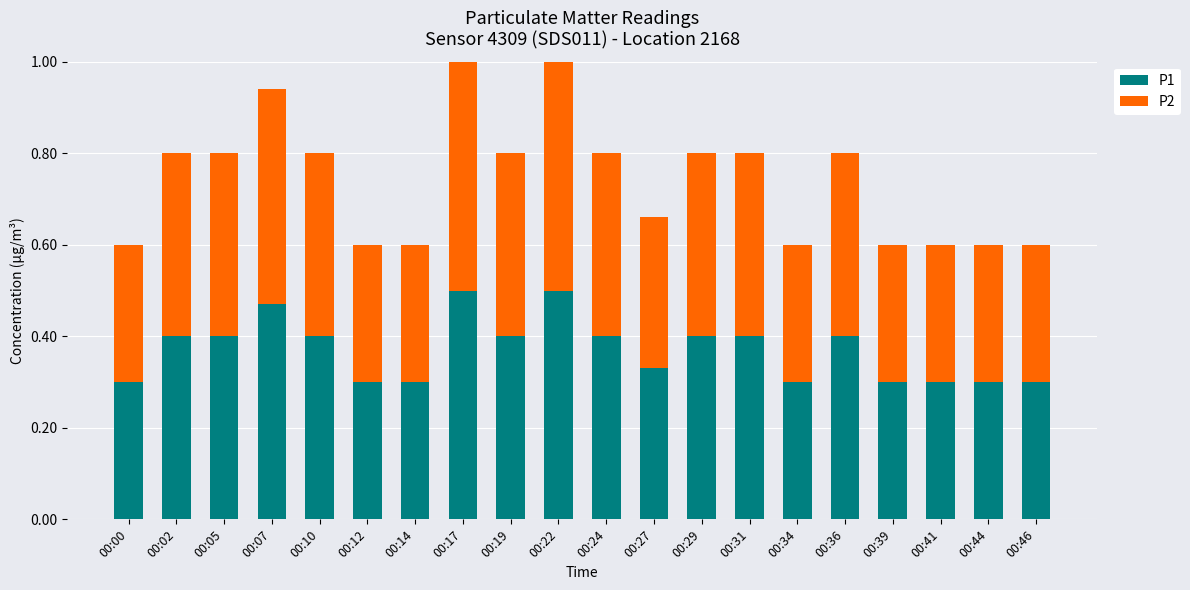

What is the average value of the P1 series?

0.4